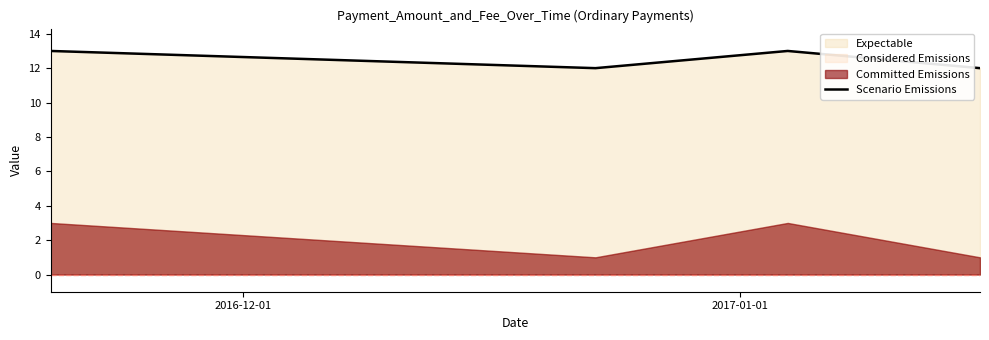

How many points are lower than both their immediate neighbors (excluding endpoints)?

1